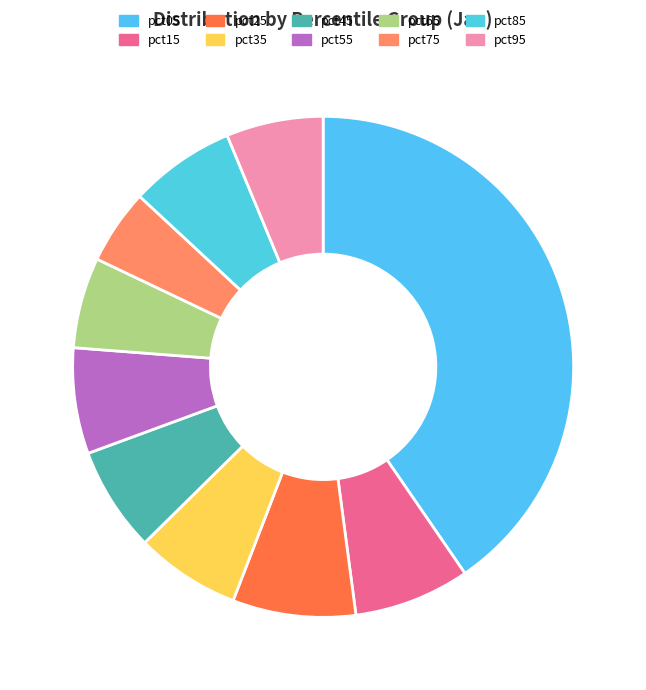

The pct55 slice represents 18% of the pie. True or false?

False